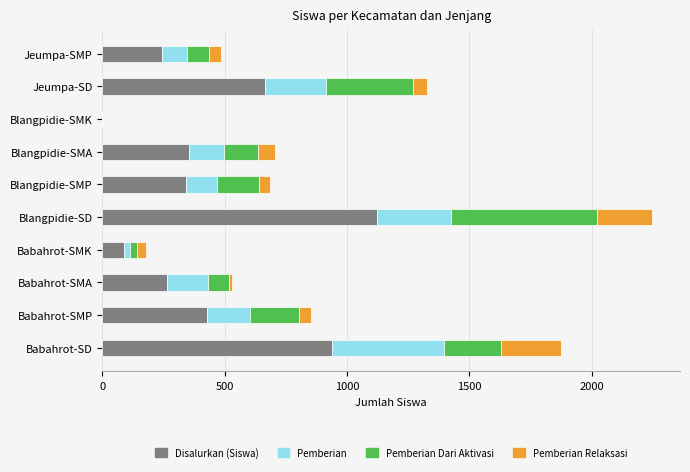

At which category is the sum across all series the highest?

Blangpidie-SD